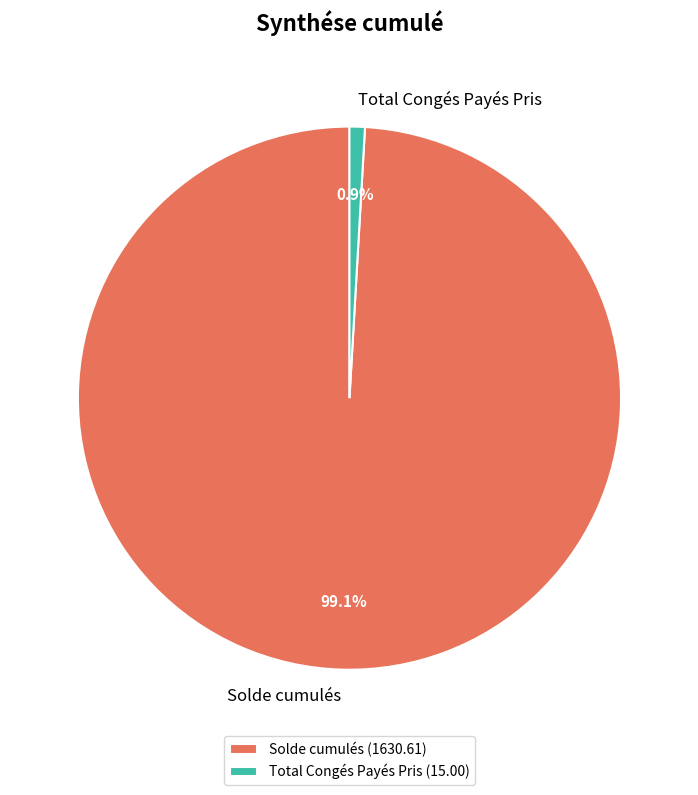

What portion of the pie excludes Total Congés Payés Pris?

99.1%